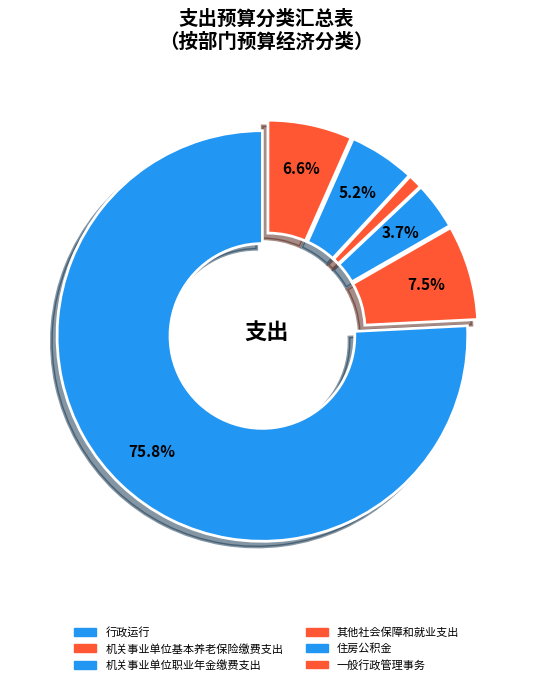

How many segments does this pie chart have?

6